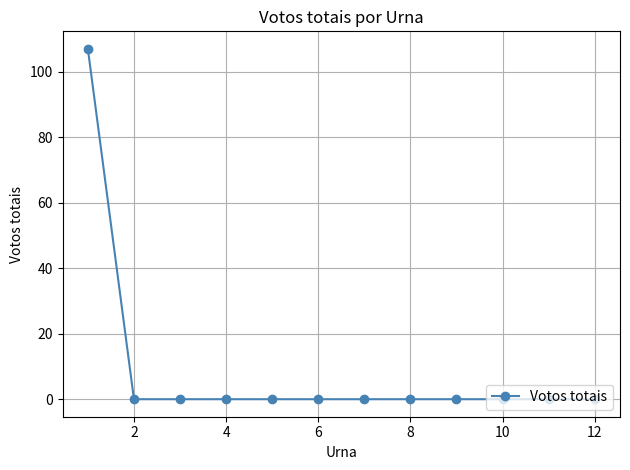

What is the average value?

9